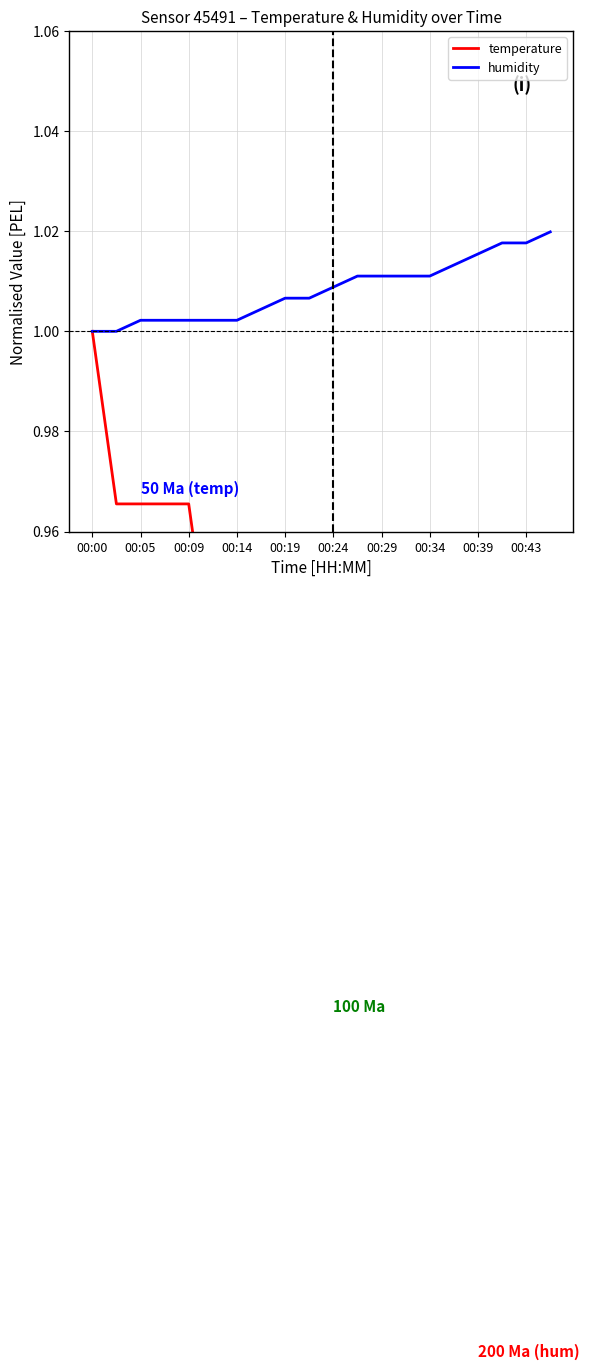

The humidity series shows 1.6 at 00:39. True or false?

False